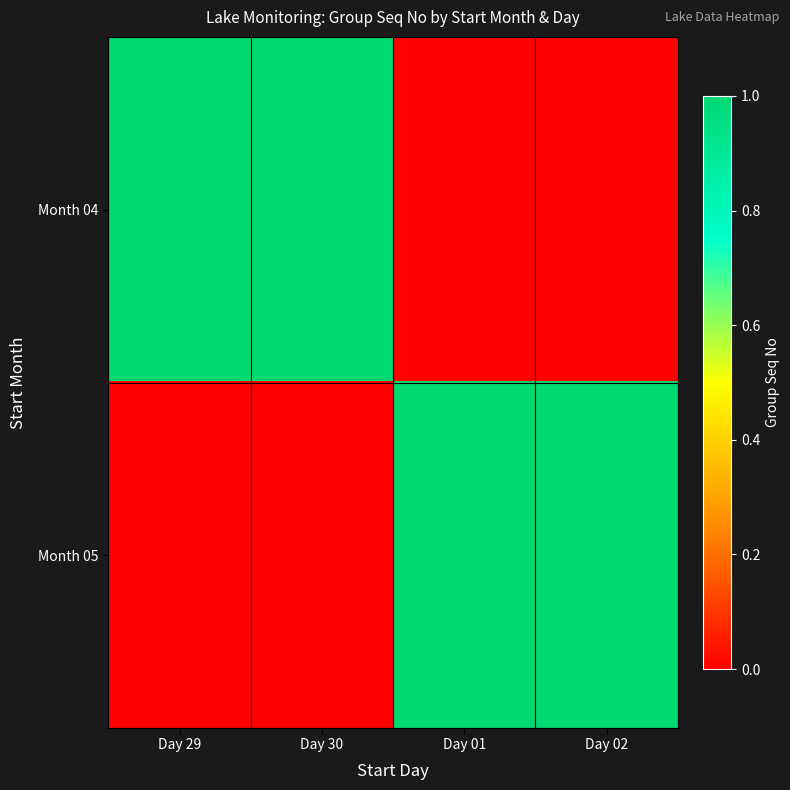

Between Day 02 and Day 29, which is larger?

Day 29